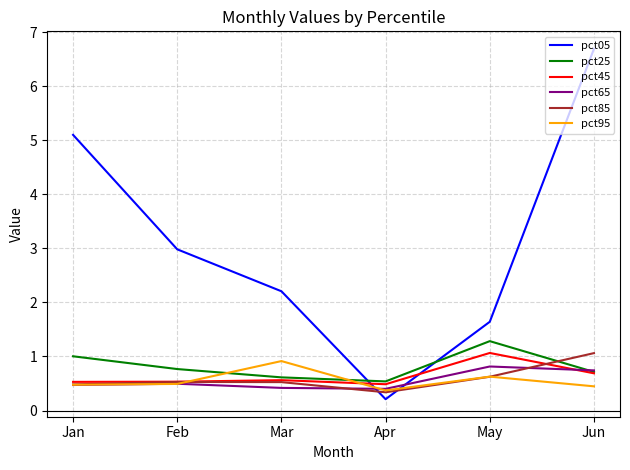

At which category does pct95 reach its first local peak?

Mar